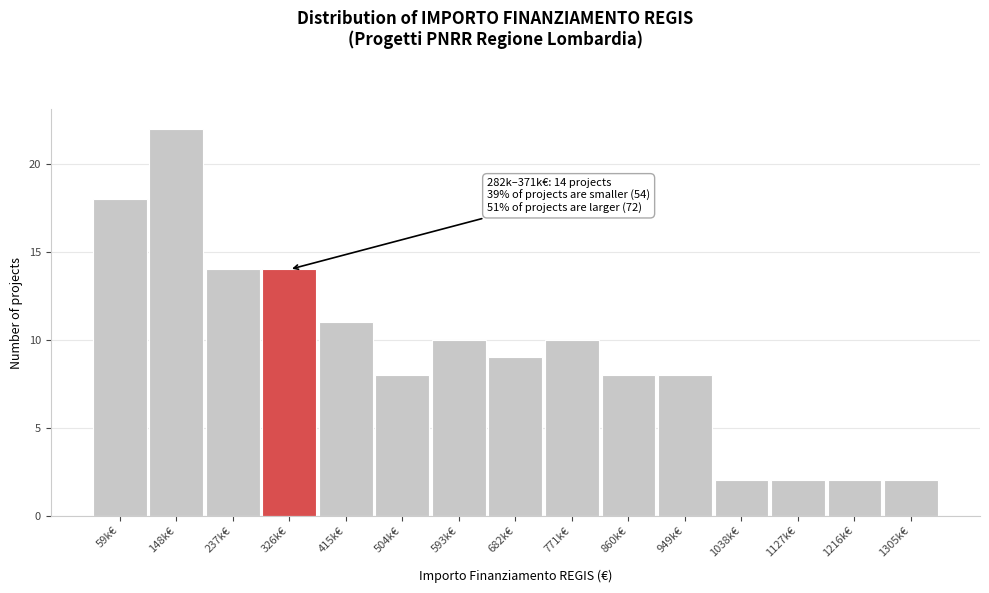

Reading left to right, what are all the values shown in this chart?

59k€=18	148k€=22	237k€=14	326k€=14	415k€=11	504k€=8	593k€=10	682k€=9	771k€=10	860k€=8	949k€=8	1038k€=2	1127k€=2	1216k€=2	1305k€=2